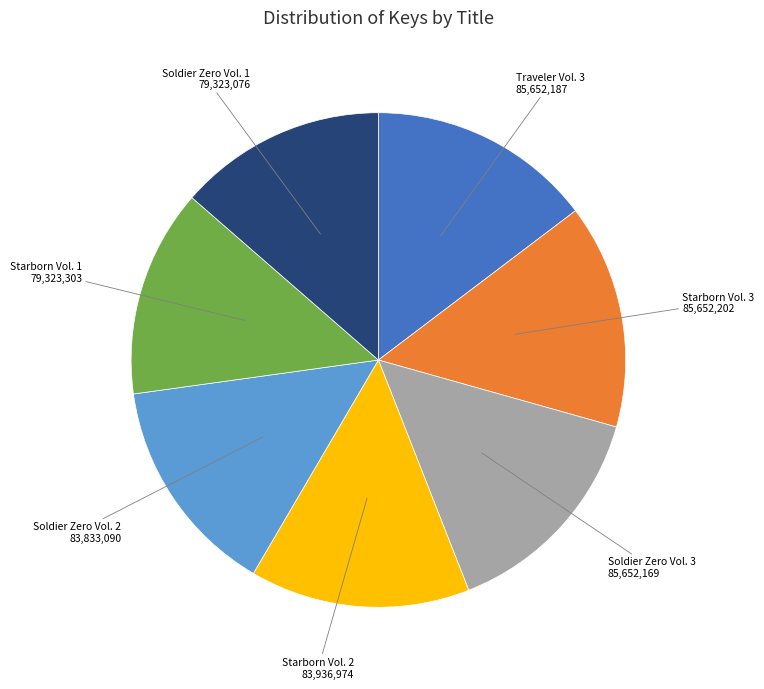

Does Starborn Vol. 2 represent more than half of the total?

No